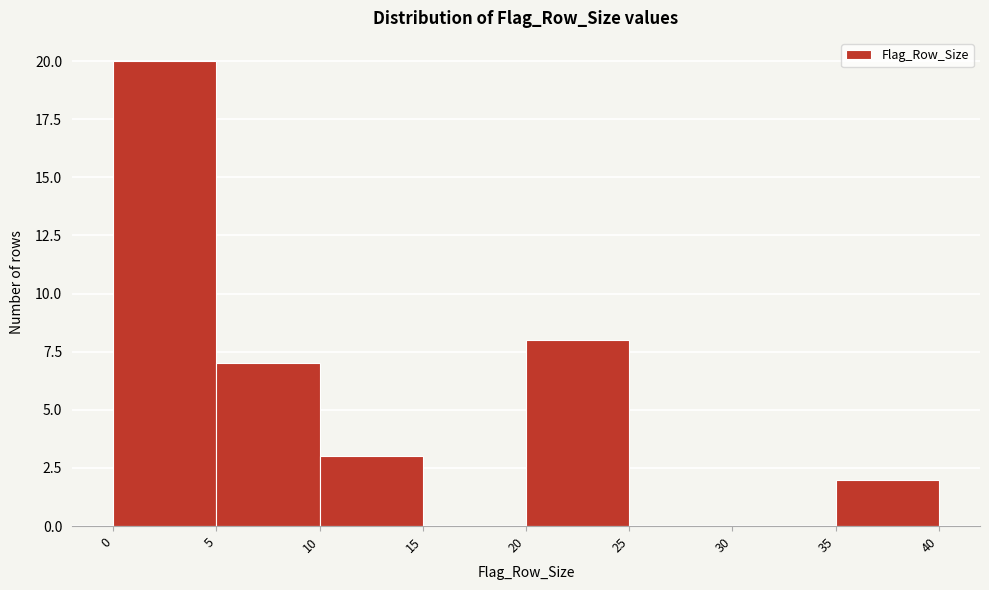

Reading left to right, list every bar in this chart as the range it spans on the x-axis followed by its height. The values are not printed on the chart, so give them approximately, as read against the axis.

0 to 5: 20
5 to 10: 7
10 to 15: 3
15 to 20: 0
20 to 25: 8
25 to 30: 0
30 to 35: 0
35 to 40: 2